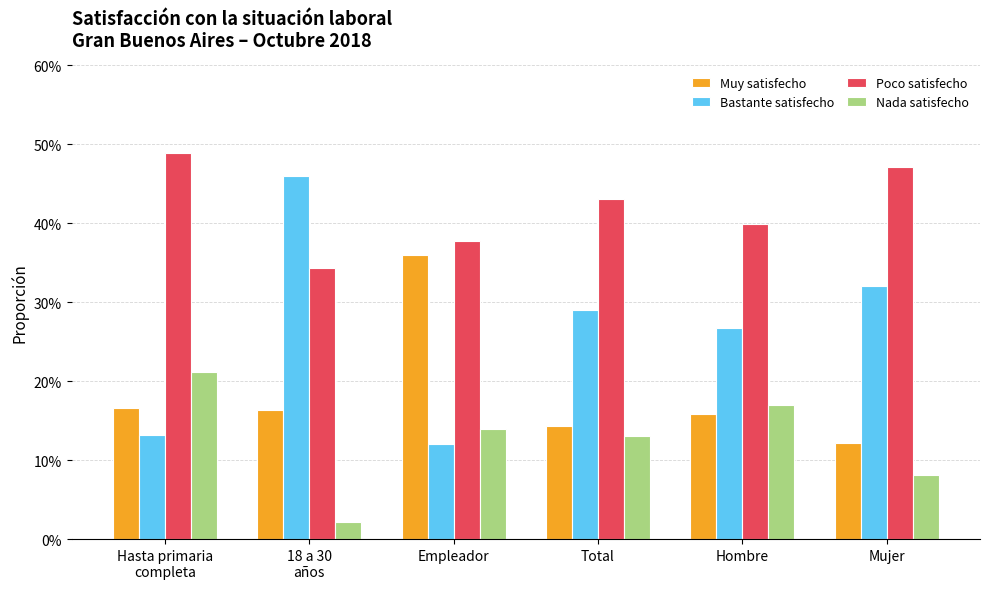

The Nada satisfecho series shows 0.0 at Mujer. True or false?

False